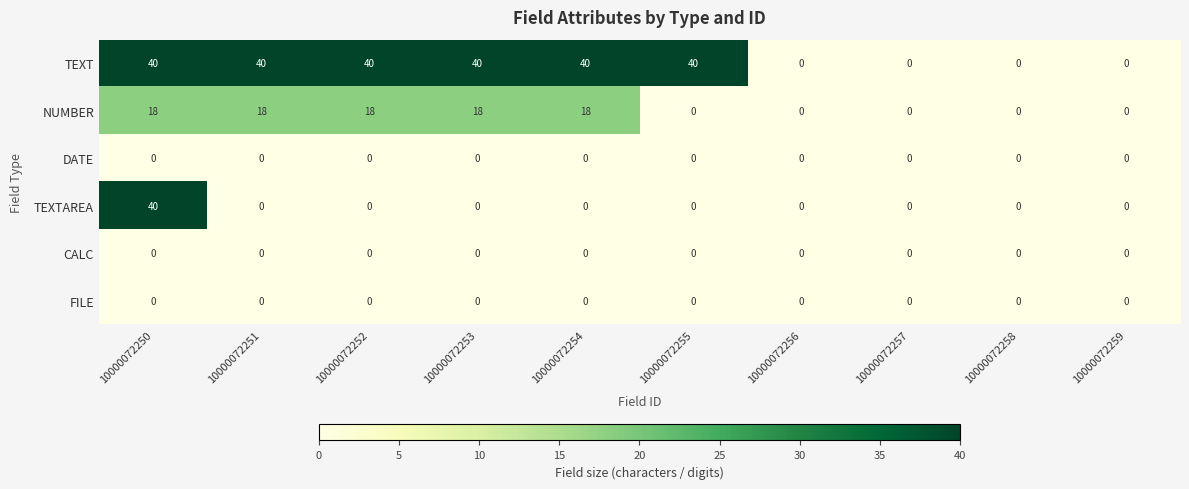

How many distinct data groups are displayed?

6